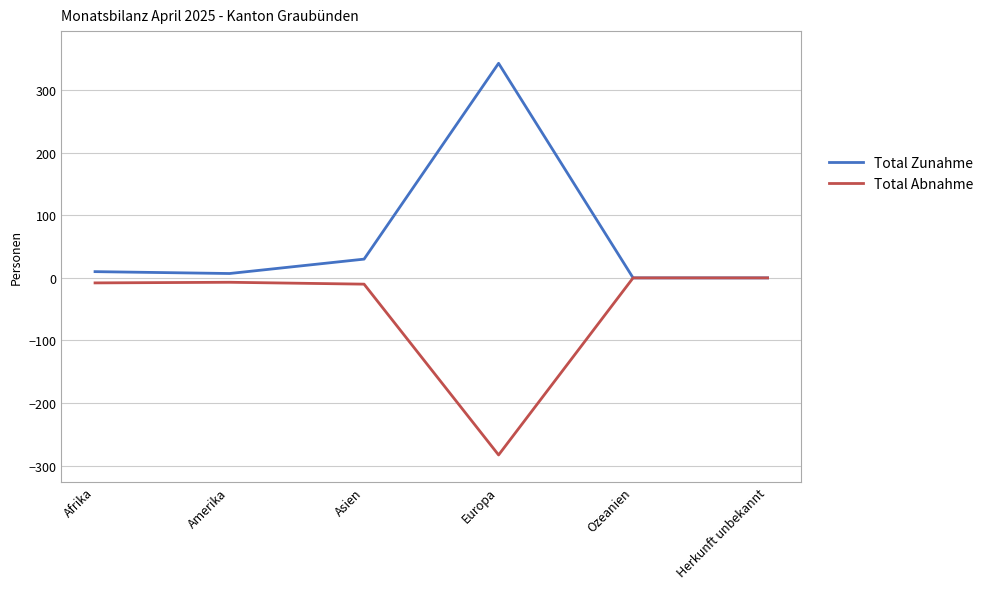

What is the total value across all series at Asien?

20